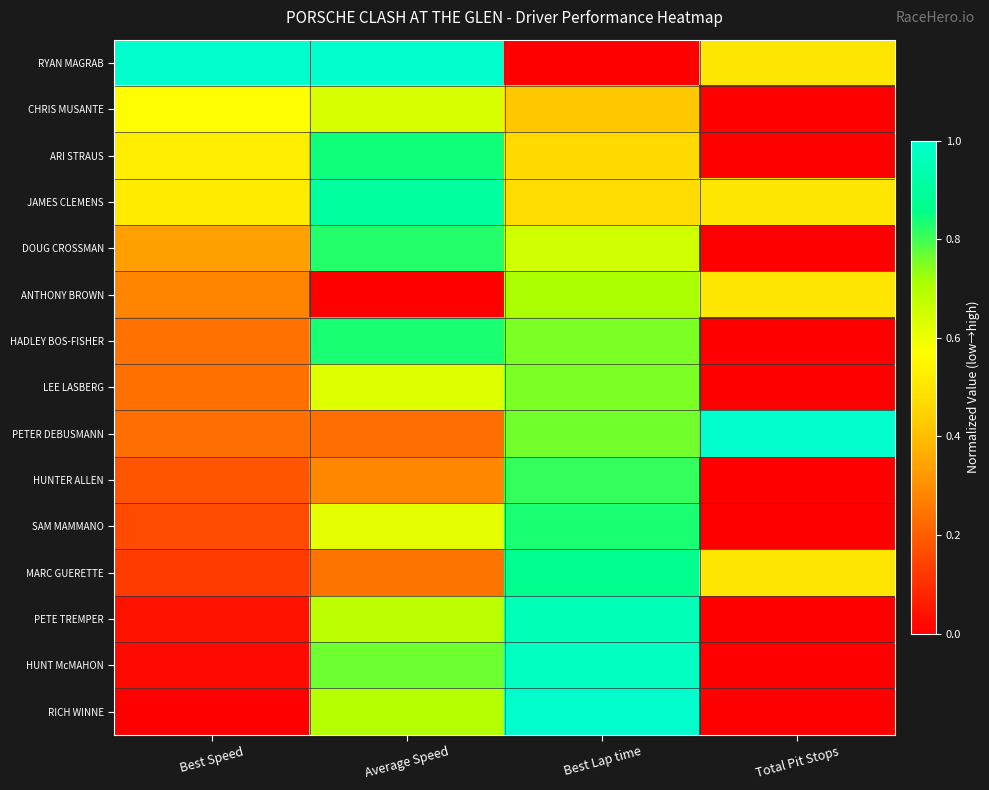

Reading left to right, what are all the values shown in this chart?

RYAN MAGRAB: Best Speed=1.0	Average Speed=1.0	Best Lap time=0.0	Total Pit Stops=0.5
CHRIS MUSANTE: Best Speed=0.6	Average Speed=0.6	Best Lap time=0.4	Total Pit Stops=0.0
ARI STRAUS: Best Speed=0.5	Average Speed=0.8	Best Lap time=0.5	Total Pit Stops=0.0
JAMES CLEMENS: Best Speed=0.5	Average Speed=0.9	Best Lap time=0.5	Total Pit Stops=0.5
DOUG CROSSMAN: Best Speed=0.3	Average Speed=0.8	Best Lap time=0.6	Total Pit Stops=0.0
ANTHONY BROWN: Best Speed=0.3	Average Speed=0.0	Best Lap time=0.7	Total Pit Stops=0.5
HADLEY BOS-FISHER: Best Speed=0.2	Average Speed=0.8	Best Lap time=0.8	Total Pit Stops=0.0
LEE LASBERG: Best Speed=0.2	Average Speed=0.6	Best Lap time=0.8	Total Pit Stops=0.0
PETER DEBUSMANN: Best Speed=0.2	Average Speed=0.2	Best Lap time=0.8	Total Pit Stops=1.0
HUNTER ALLEN: Best Speed=0.2	Average Speed=0.3	Best Lap time=0.8	Total Pit Stops=0.0
SAM MAMMANO: Best Speed=0.2	Average Speed=0.6	Best Lap time=0.8	Total Pit Stops=0.0
MARC GUERETTE: Best Speed=0.1	Average Speed=0.2	Best Lap time=0.9	Total Pit Stops=0.5
PETE TREMPER: Best Speed=0.0	Average Speed=0.7	Best Lap time=1.0	Total Pit Stops=0.0
HUNT McMAHON: Best Speed=0.0	Average Speed=0.8	Best Lap time=1.0	Total Pit Stops=0.0
RICH WINNE: Best Speed=0.0	Average Speed=0.7	Best Lap time=1.0	Total Pit Stops=0.0